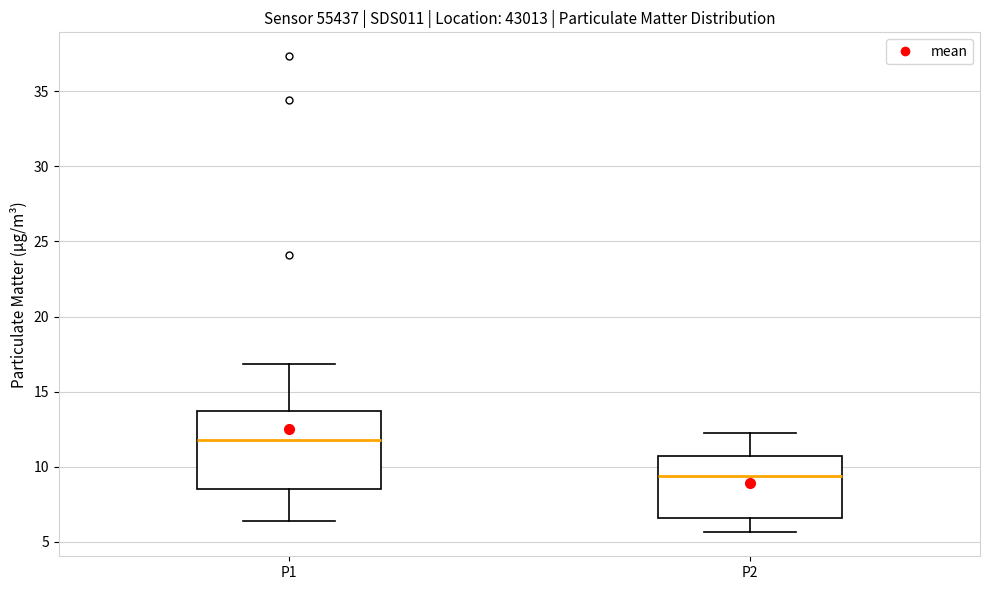

Which box has the highest median line?

P1